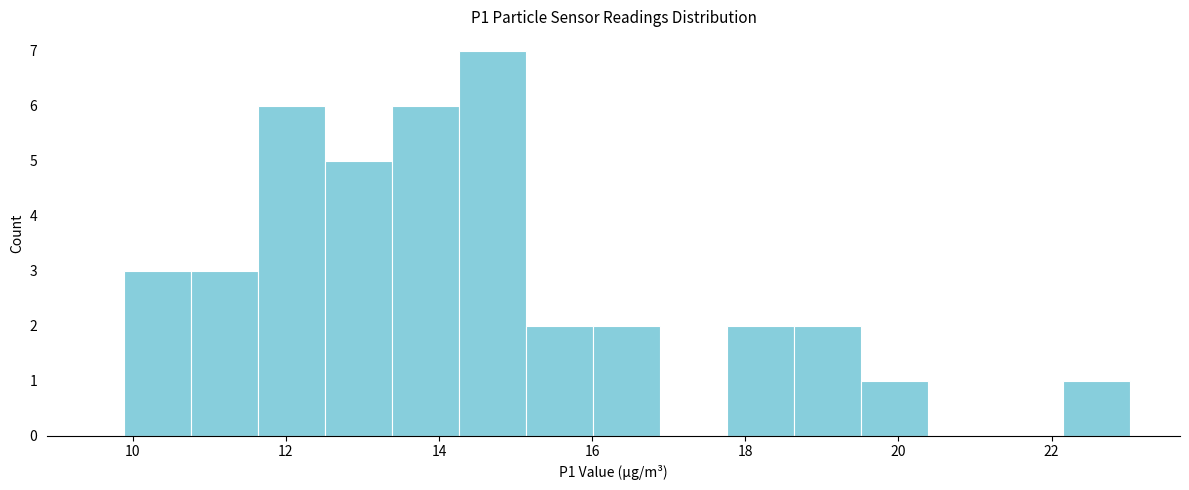

Over which range of the x-axis is the bar tallest?

14.2 to 15.2